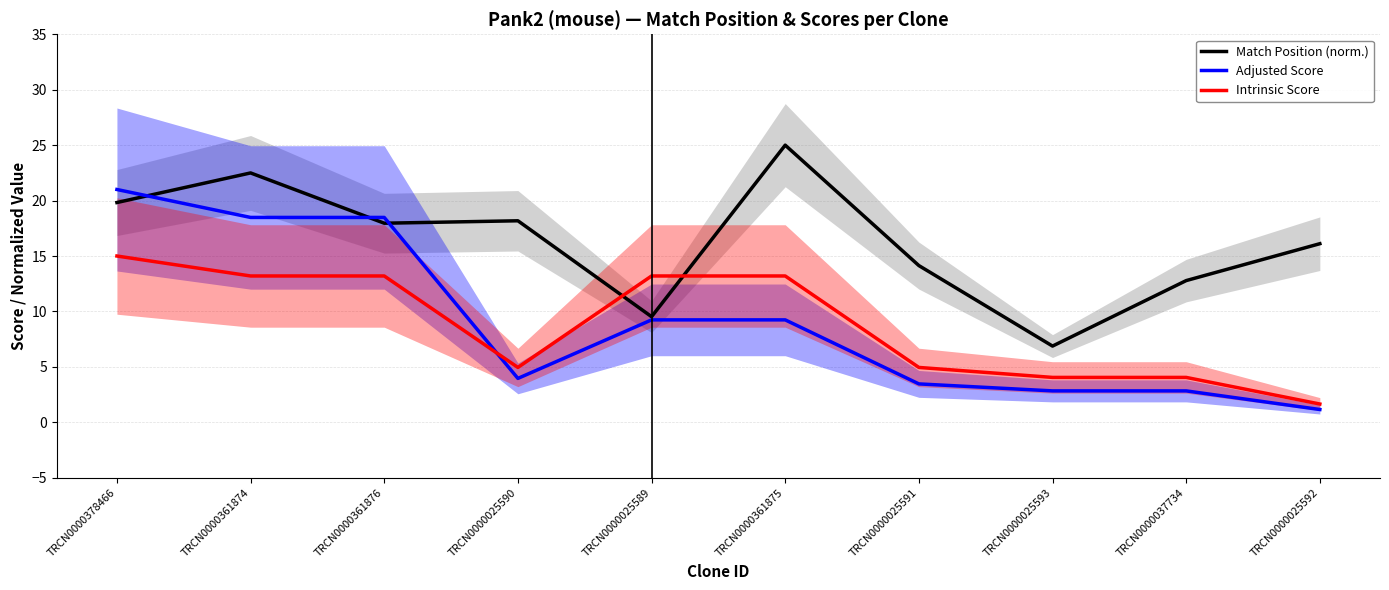

Count the number of data series in this chart.

3